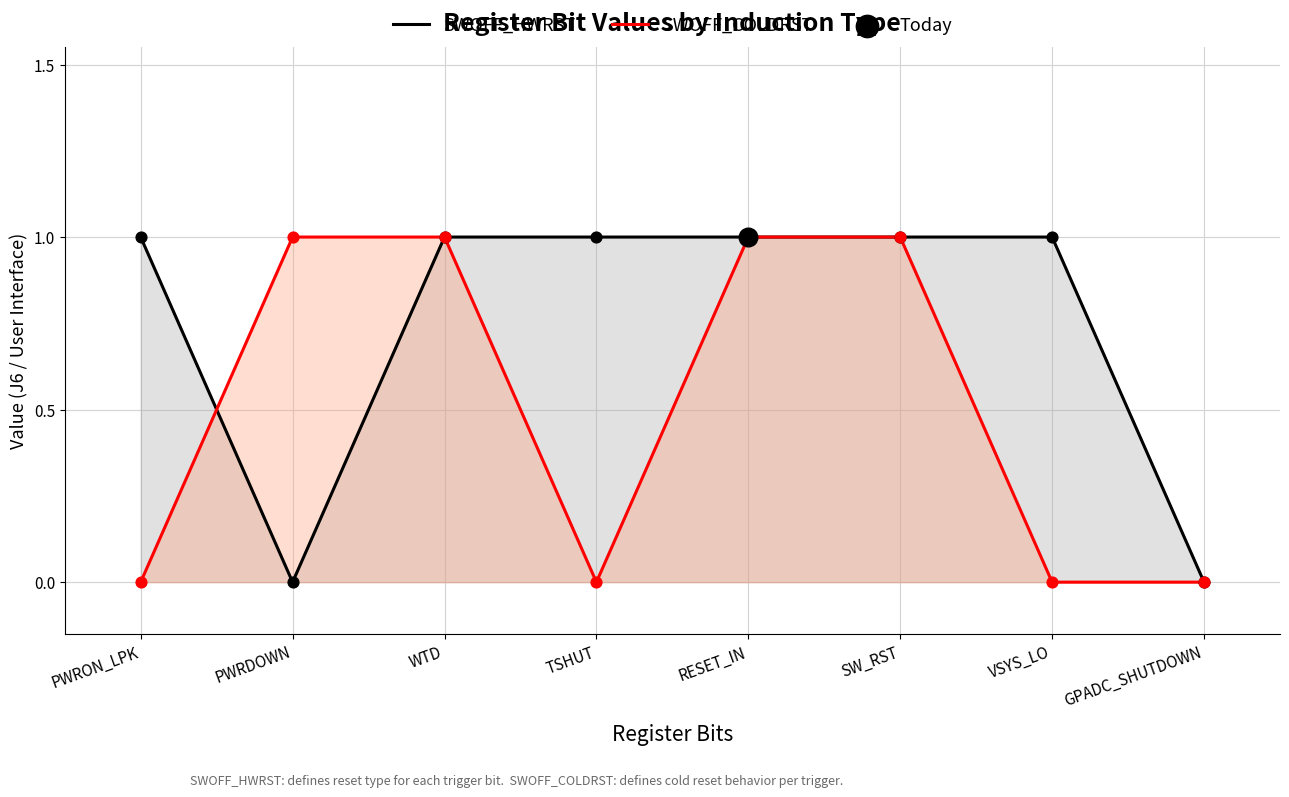

Which series contains the lowest Y value?

SWOFF_HWRST